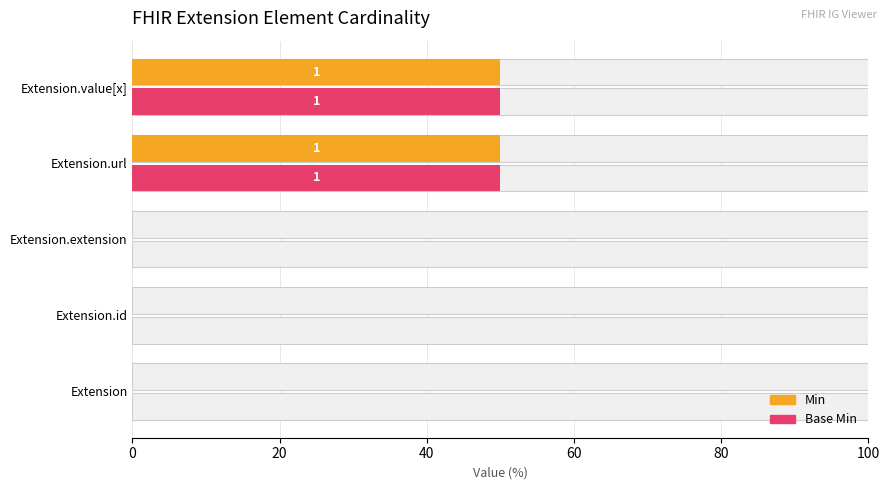

What is the maximum value for Min?

50